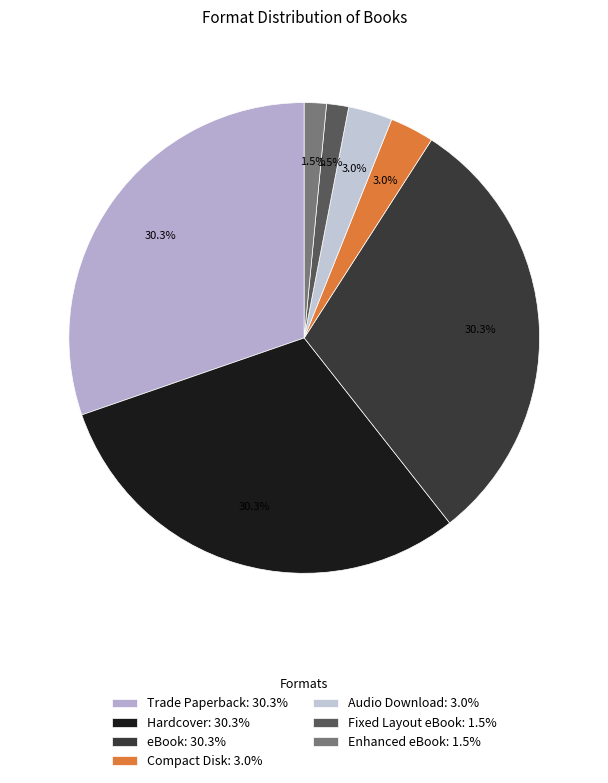

Which slice is the largest?

Trade Paperback